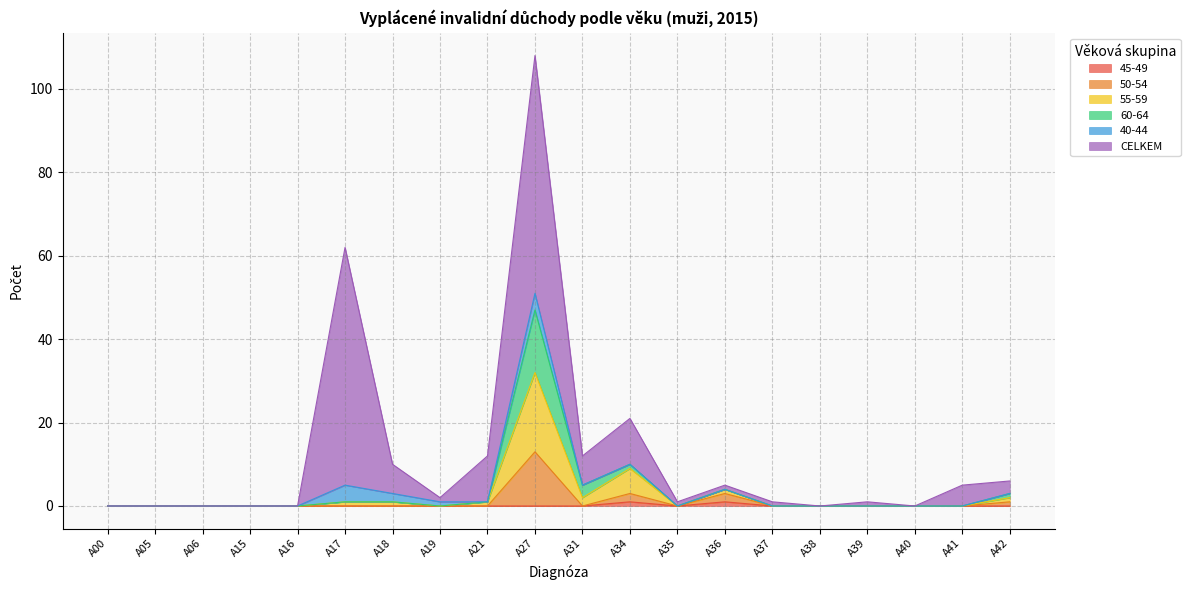

How many lines are shown in the chart?

6